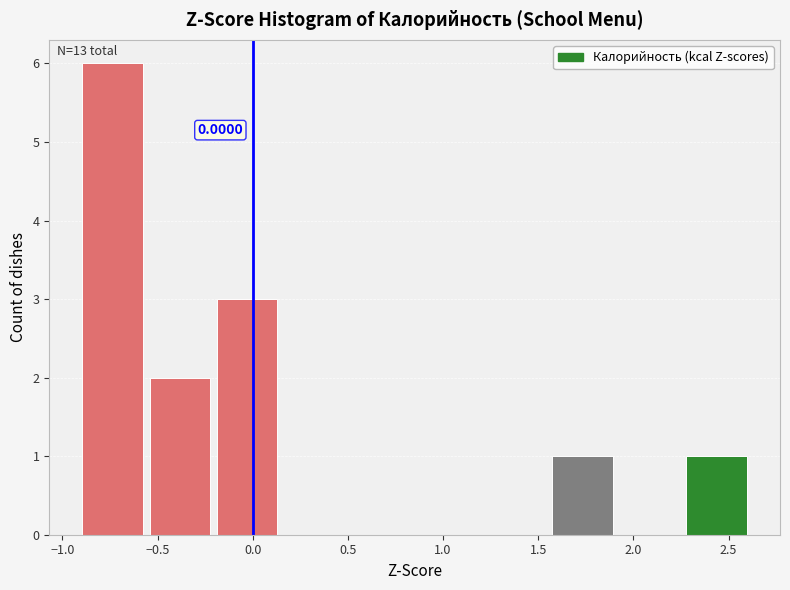

Over which range of the x-axis is the bar tallest?

-0.90 to -0.55